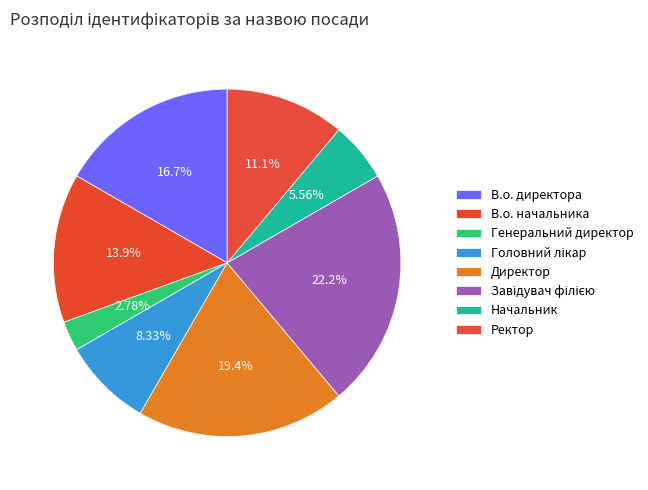

How many segments does this pie chart have?

8